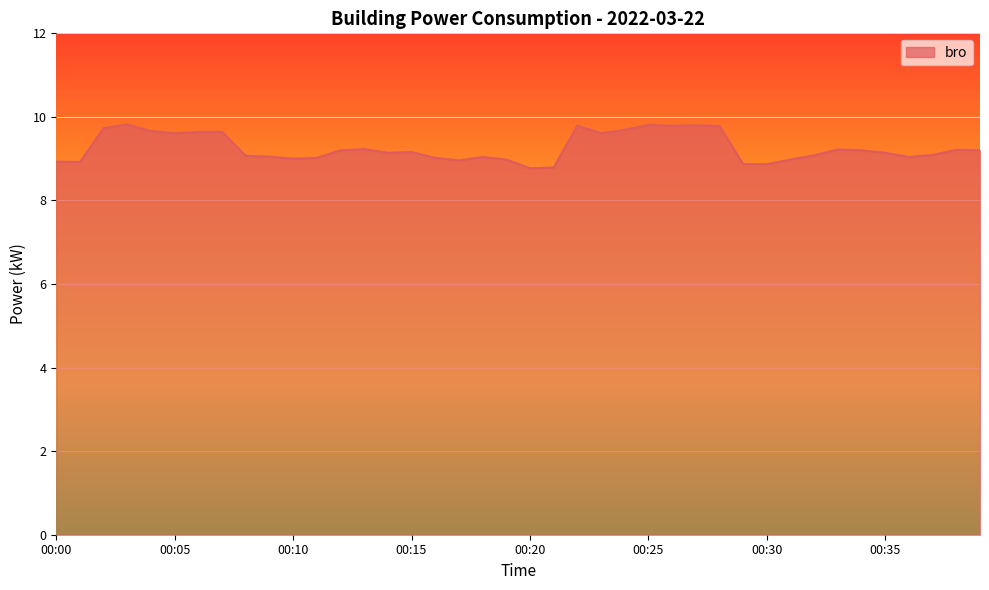

What is the minimum value shown in the chart?

8.8